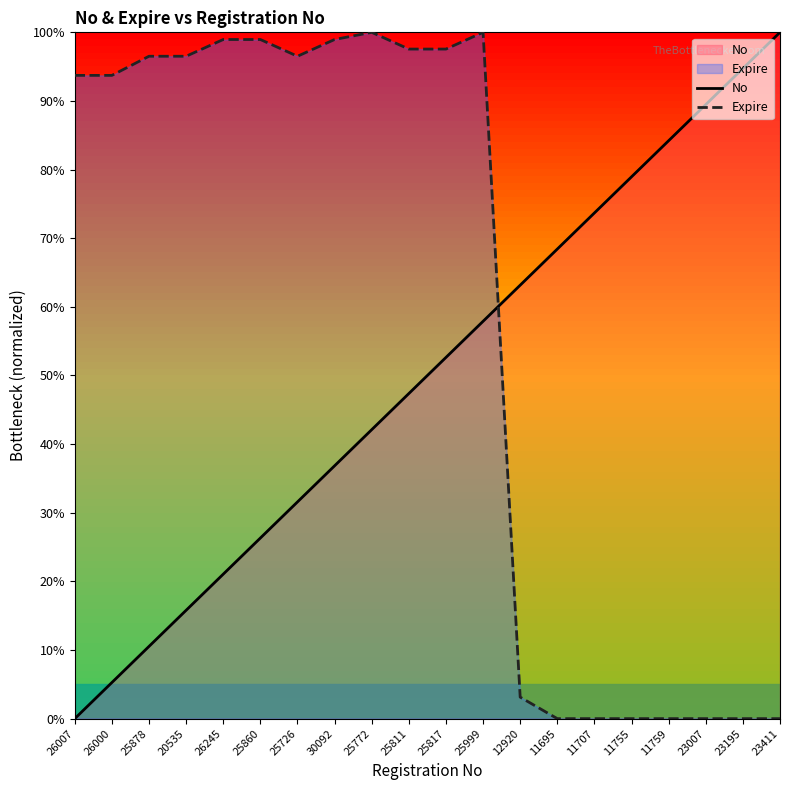

What is the difference between the maximum and minimum values in the Expire series?

100.0